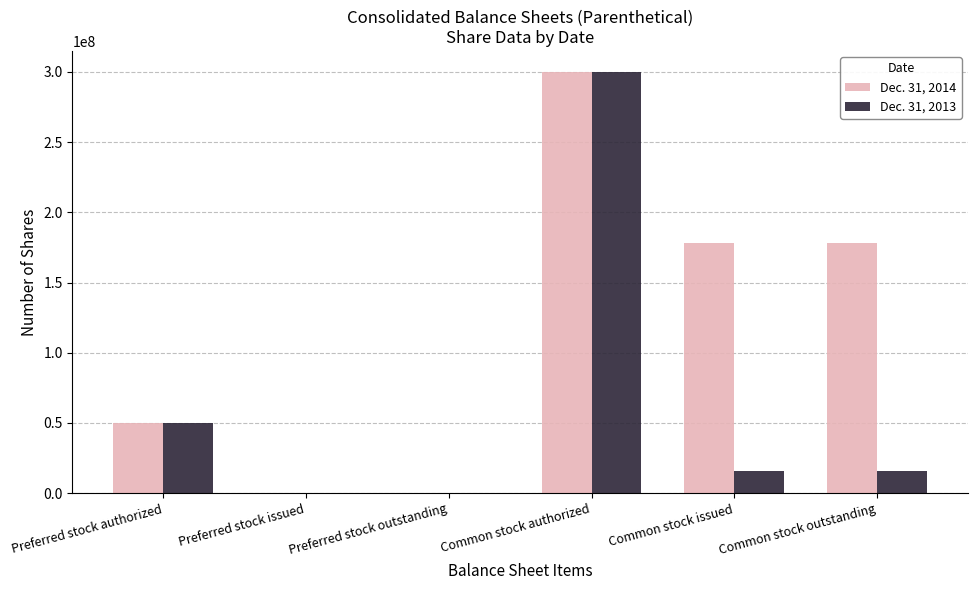

How many groups of bars are there?

6